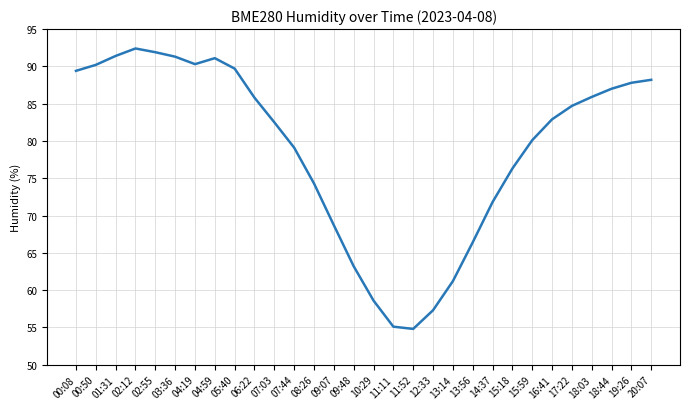

At which category does the data reach its first local valley?

04:19